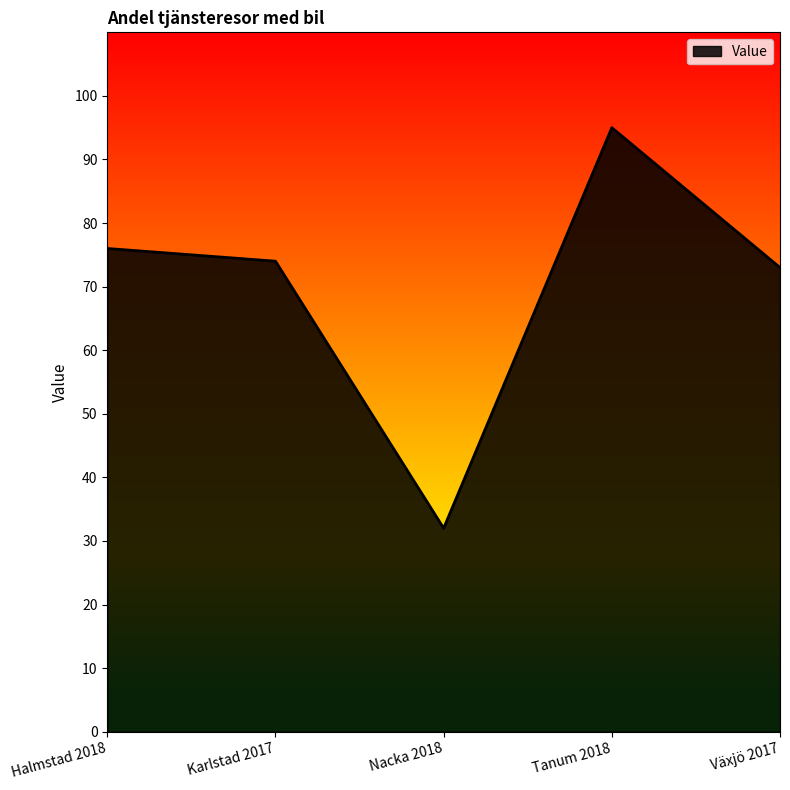

How many interior local peaks (higher than both neighbors) does the data have?

1